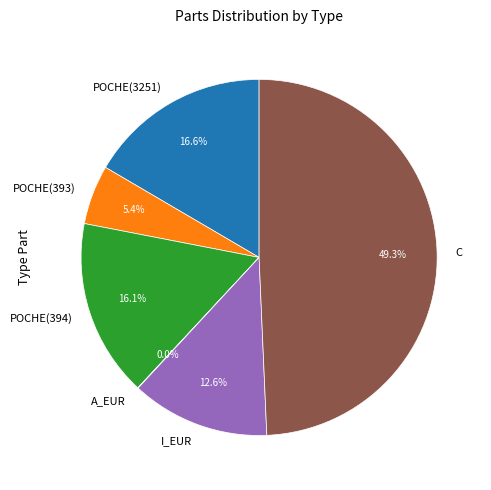

What is the largest slice in the pie chart?

C